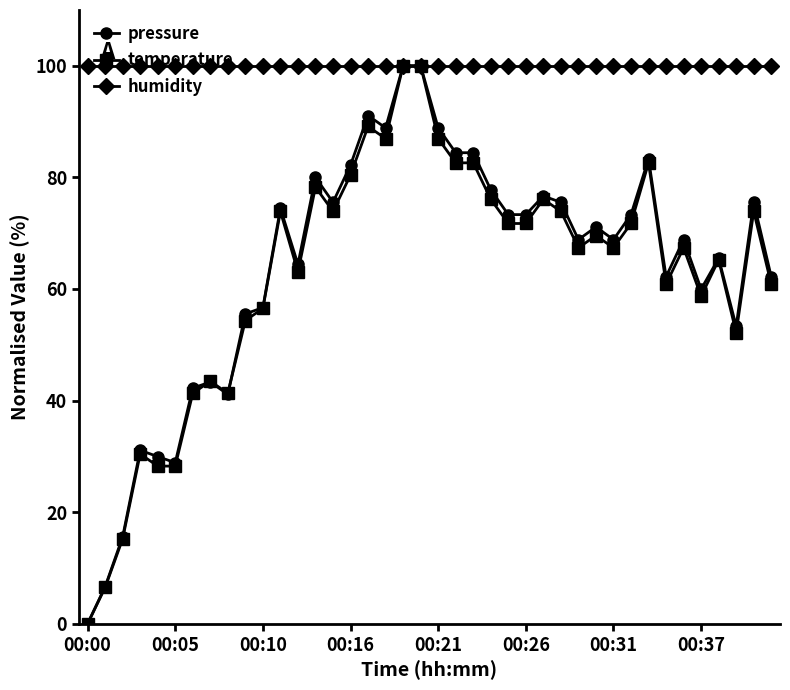

How many values in the temperature series are below 69?

20